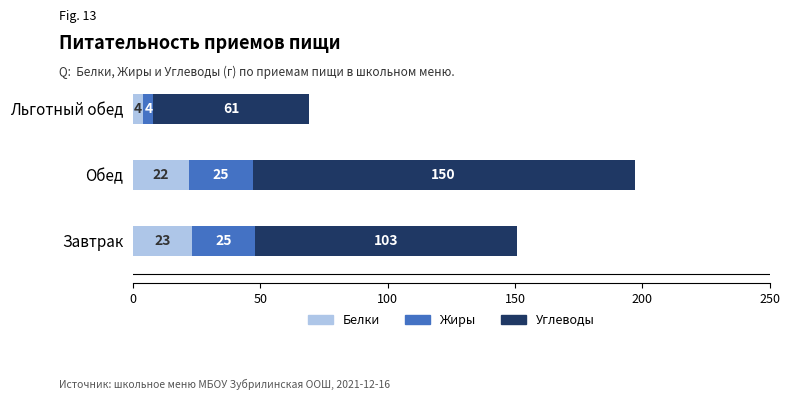

What is the highest value of the Белки series?

23